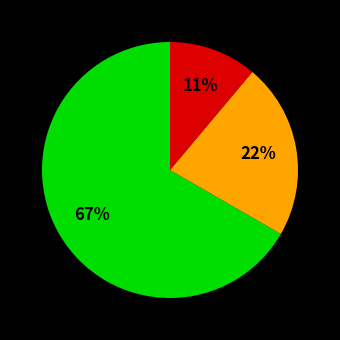

To the nearest percent, what is the average slice percentage?

33%